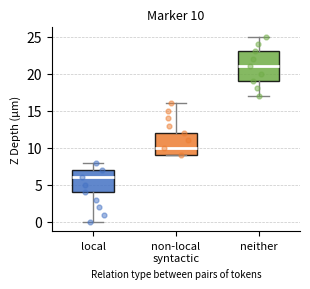

Which box's median line is the highest?

neither